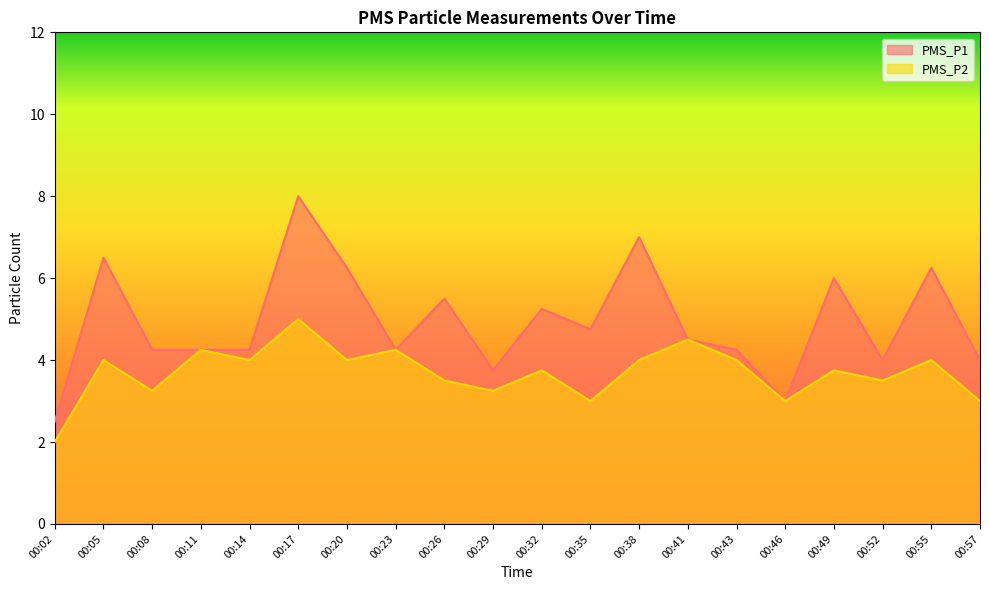

What is the value of the PMS_P2 point at the 8th from the left?

4.2